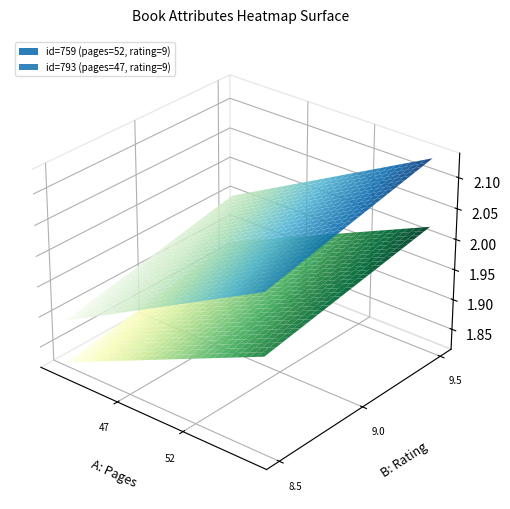

The value of 793 at rating is 9. True or false?

True